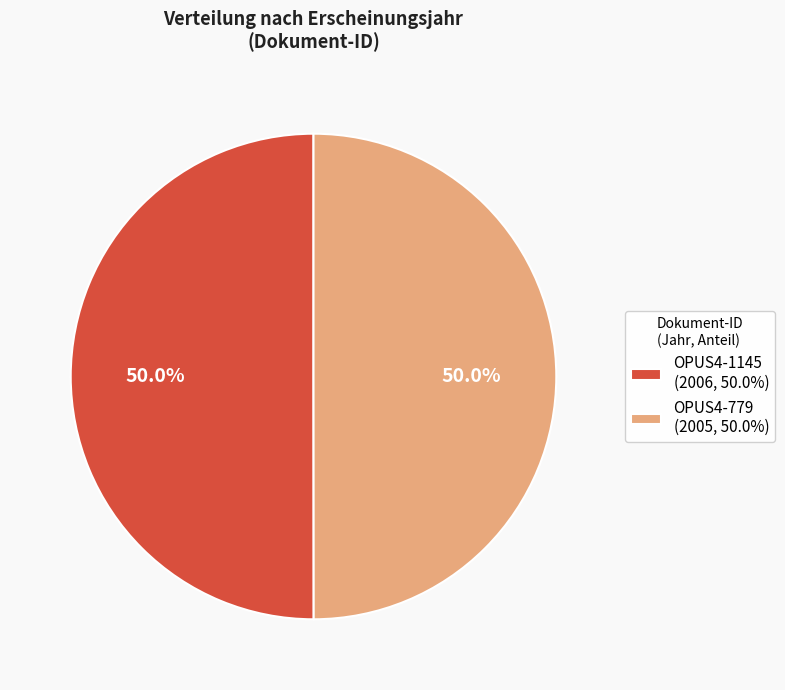

What is the ratio of the value at OPUS4-1145 to the value at OPUS4-779?

1.0